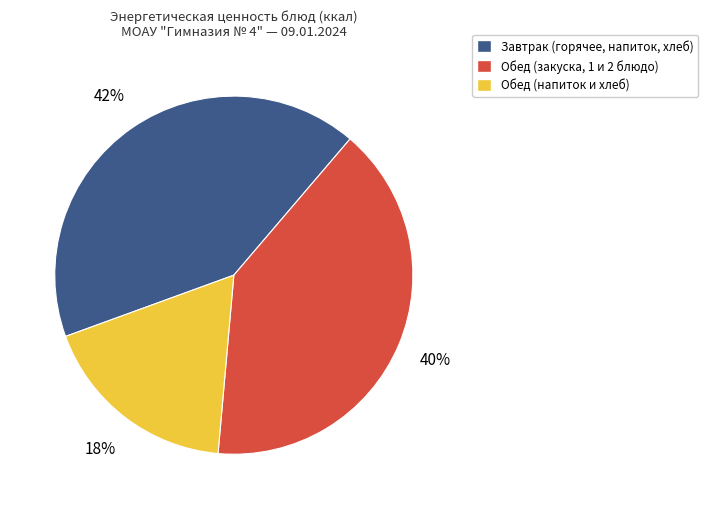

How many segments does this pie chart have?

3